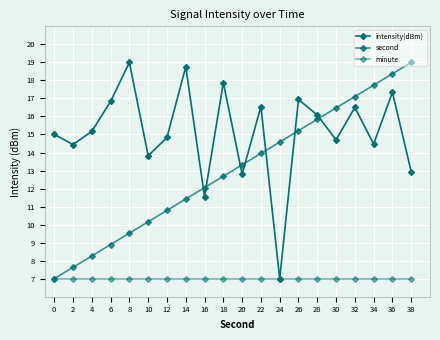

Is it true that intensity(dBm) equals 25.4 at 4?

False